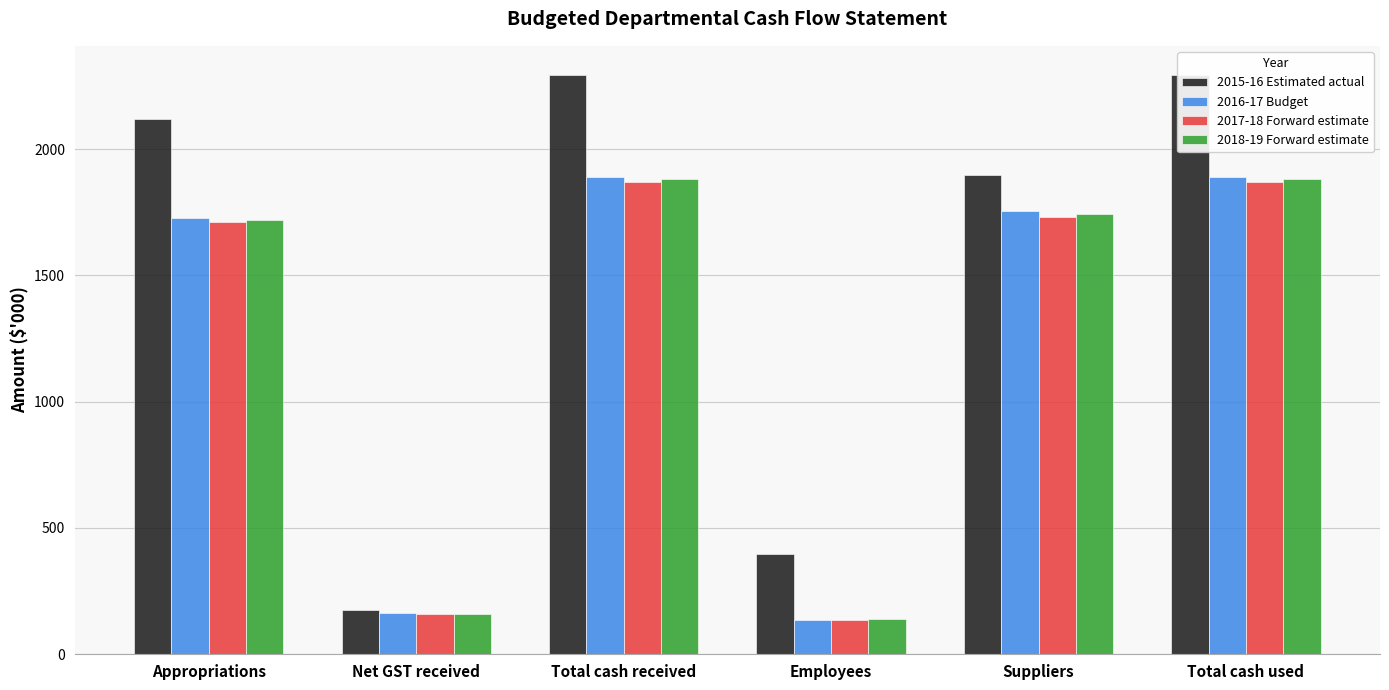

Is it true that 2016-17 Budget equals 1727 at Appropriations?

True